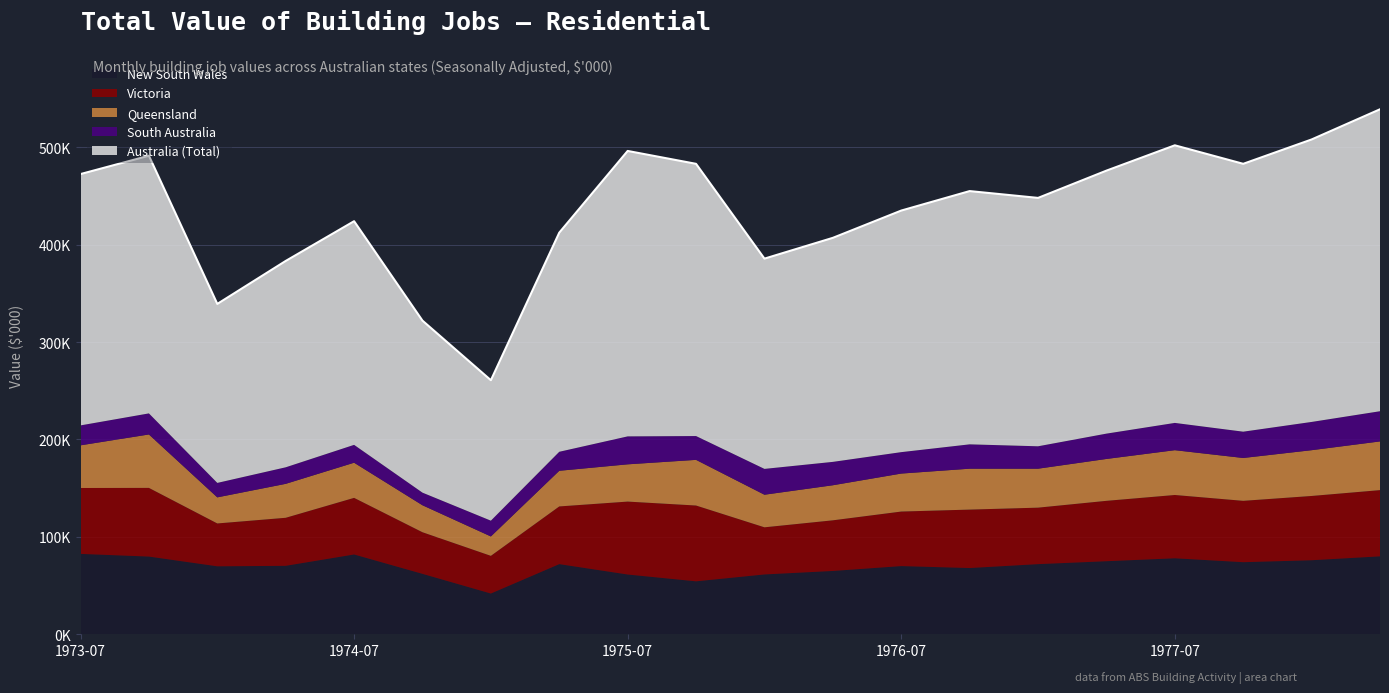

Which label corresponds to the smallest value in the chart?

1974-10